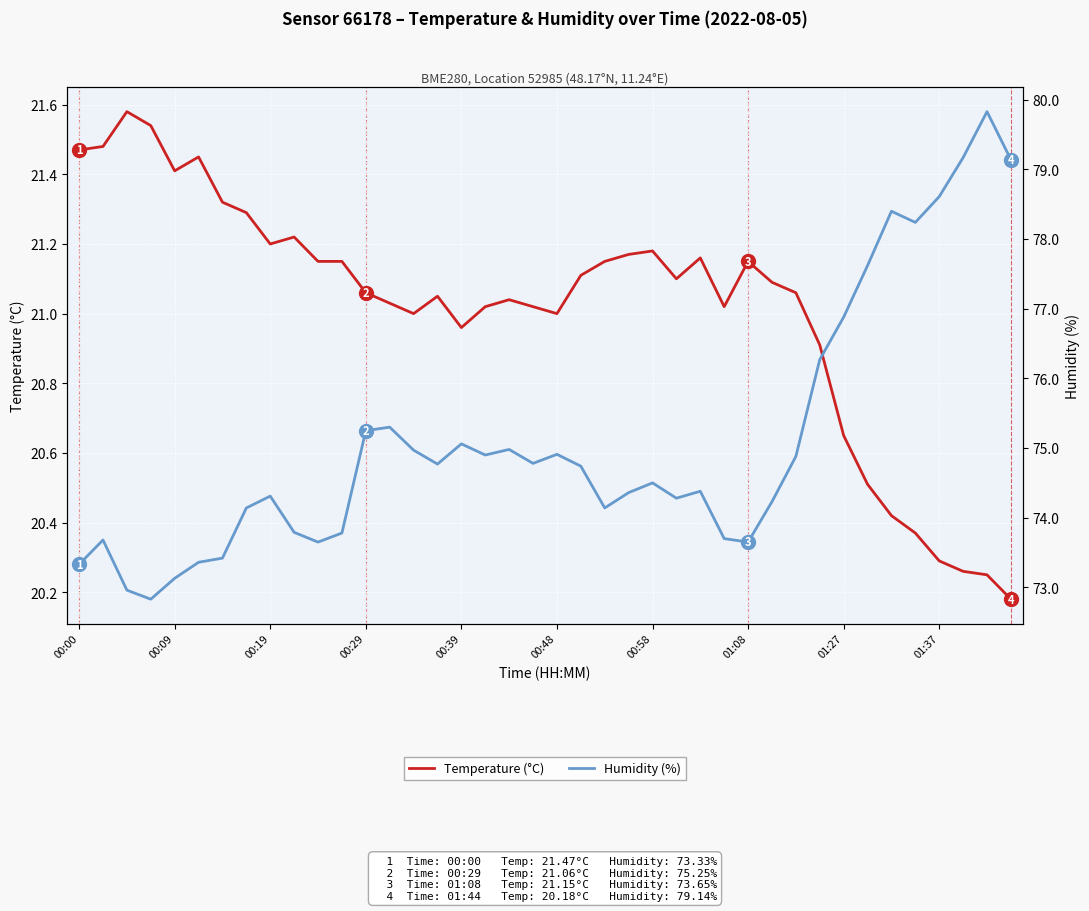

True or false: Temperature (°C) has more than 0 points higher than both neighbors.

True